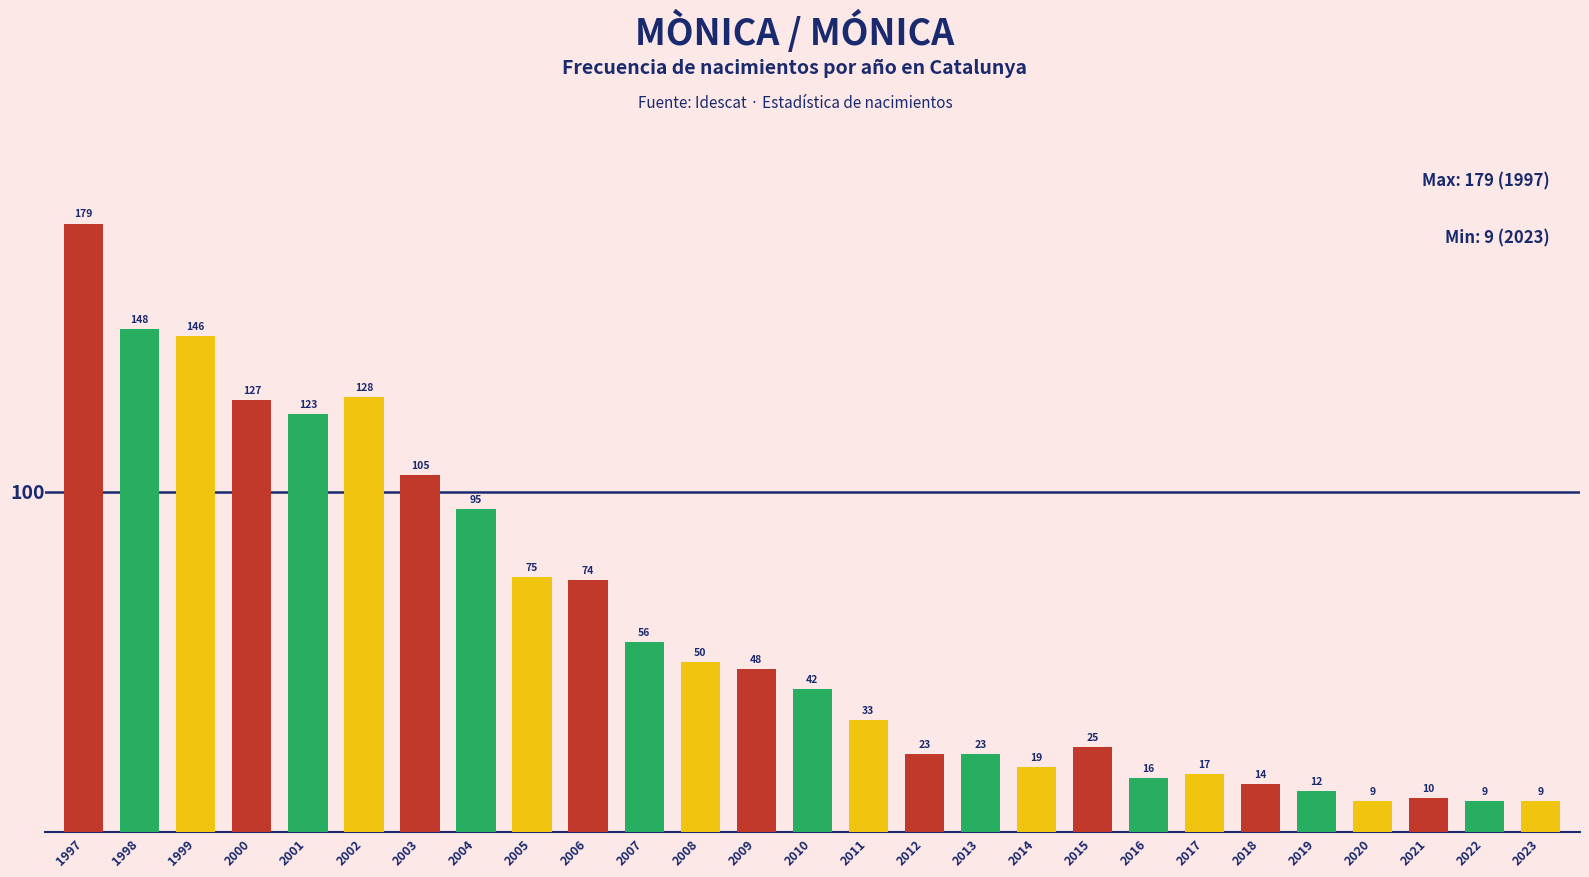

Reading right to left, what are all the values shown in this chart?

2023=9	2022=9	2021=10	2020=9	2019=12	2018=14	2017=17	2016=16	2015=25	2014=19	2013=23	2012=23	2011=33	2010=42	2009=48	2008=50	2007=56	2006=74	2005=75	2004=95	2003=105	2002=128	2001=123	2000=127	1999=146	1998=148	1997=179